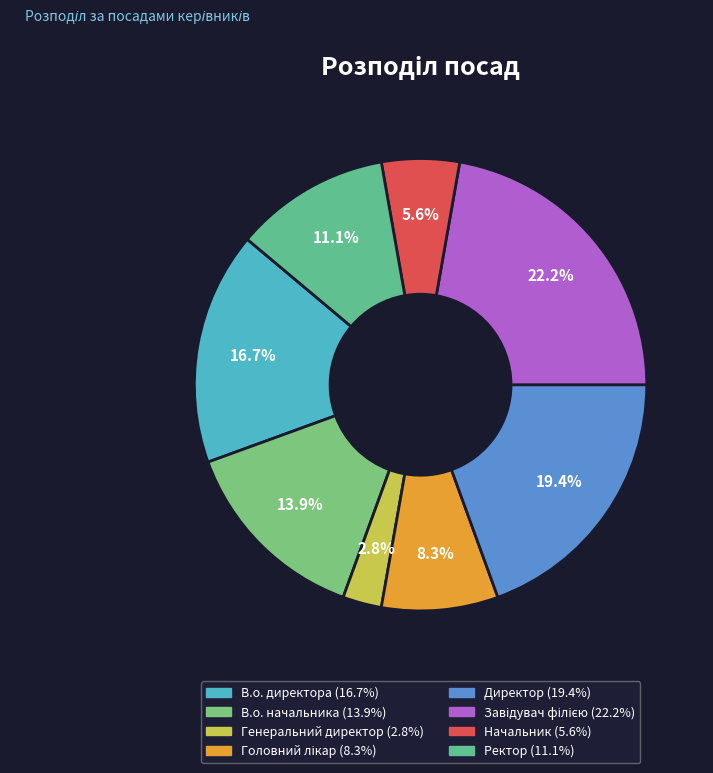

The Головний лікар slice represents 1% of the pie. True or false?

False